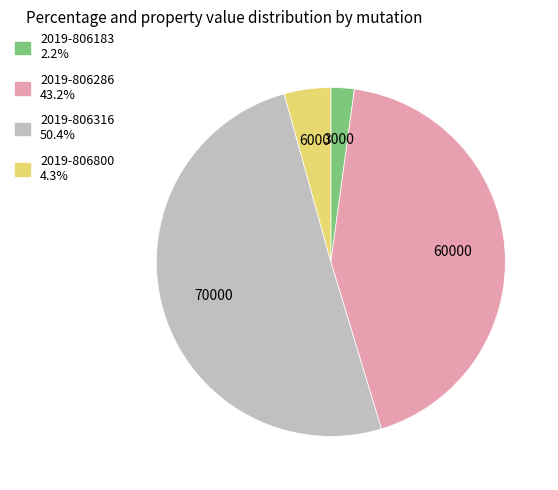

Is the sum of 2019-806286 and 2019-806316 greater than half?

Yes